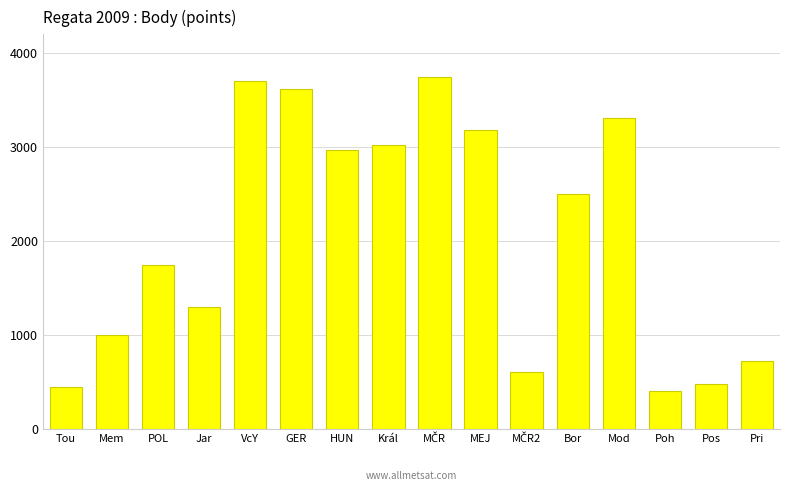

How many bars are there in total?

16